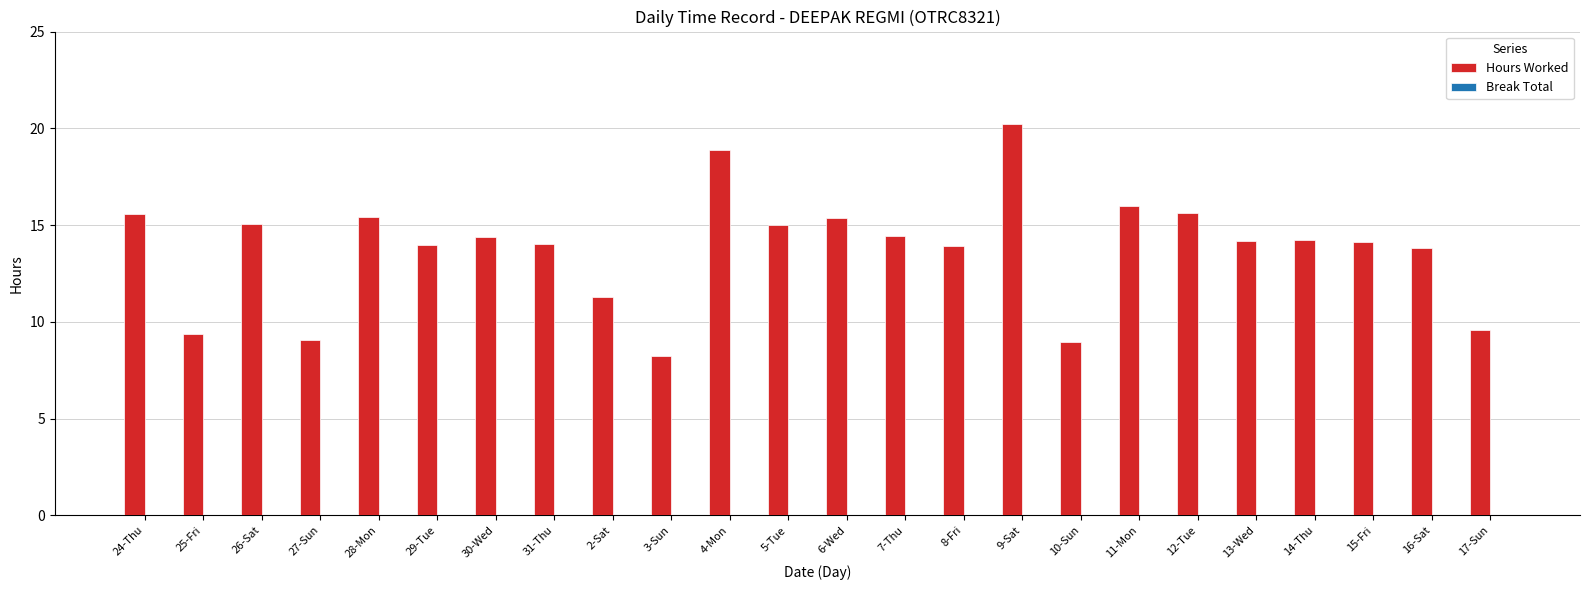

How many bars are there in total?

24